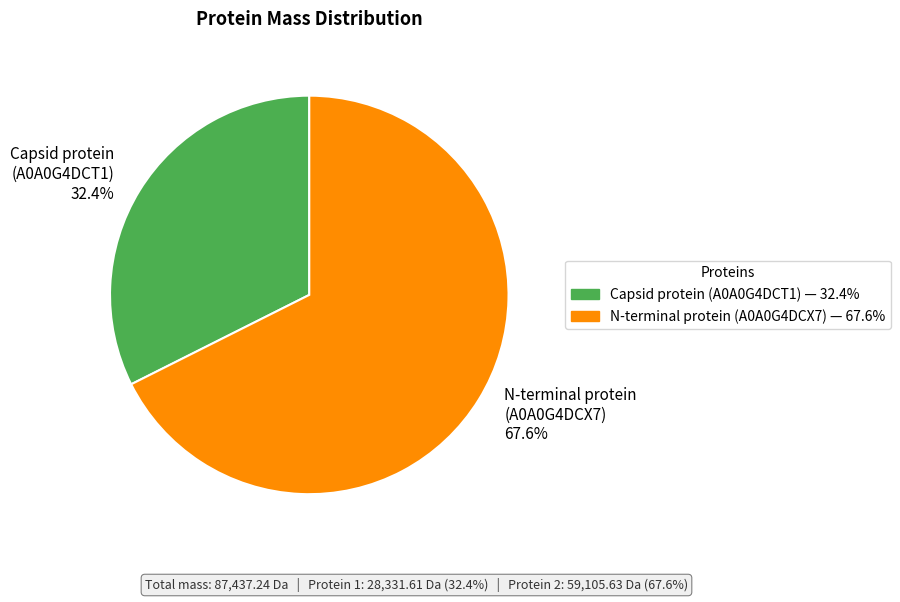

What is the smallest slice in the pie chart?

Capsid protein (A0A0G4DCT1) 32.4%